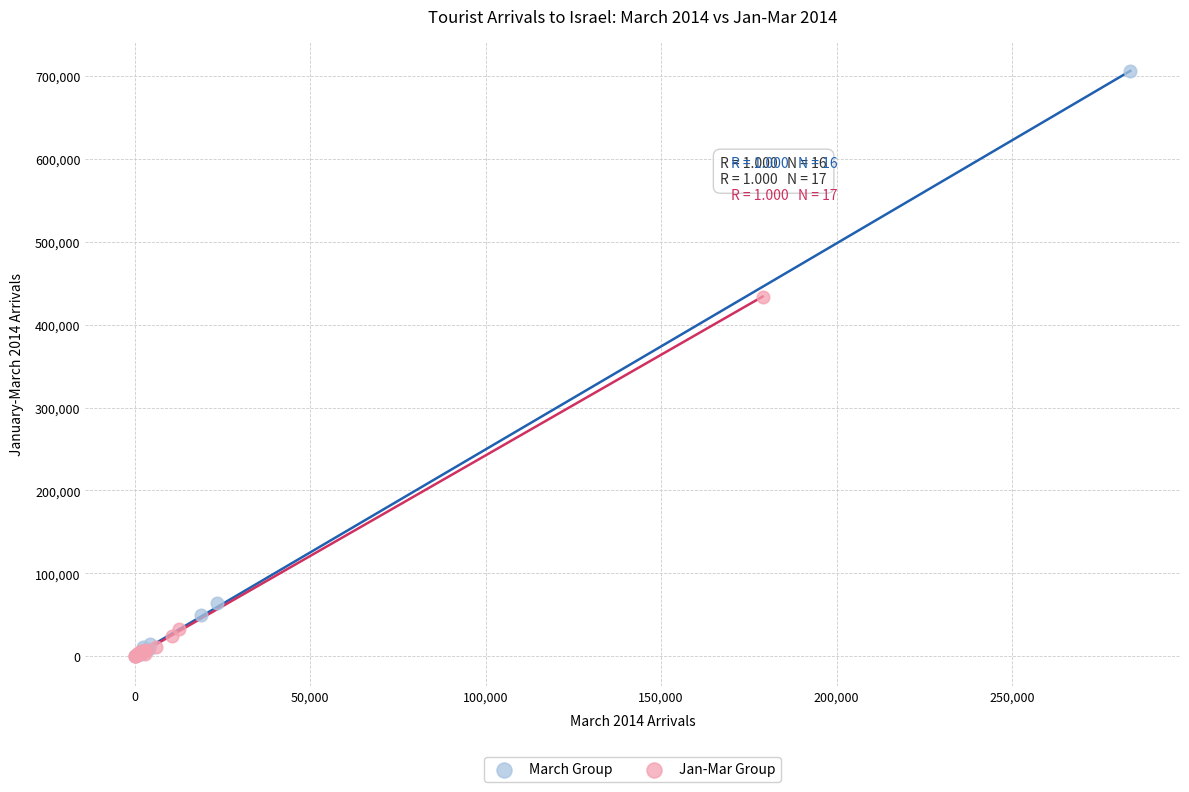

Which series contains the highest Y value?

March Group